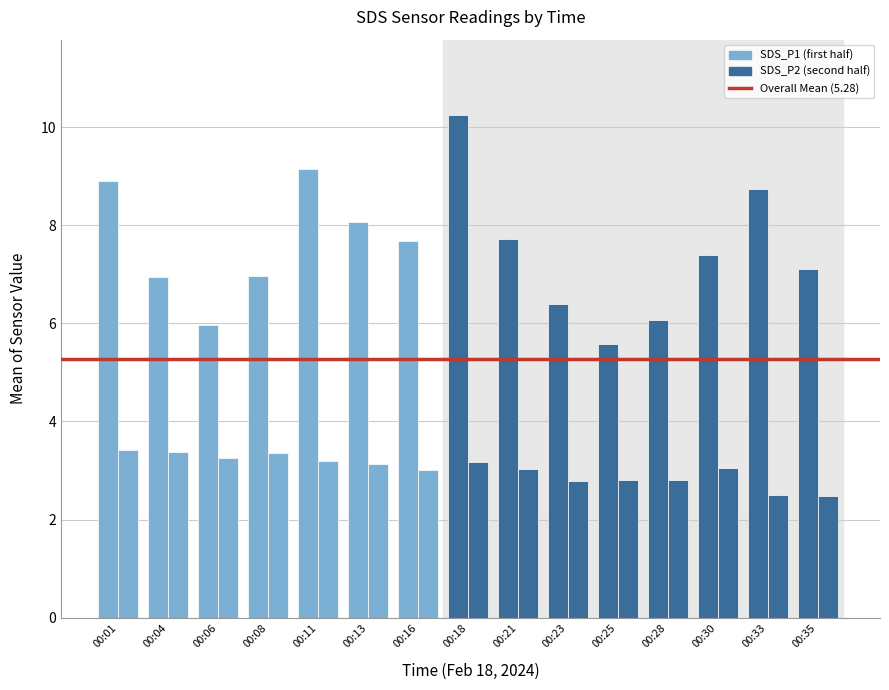

How many bars are there in total?

30